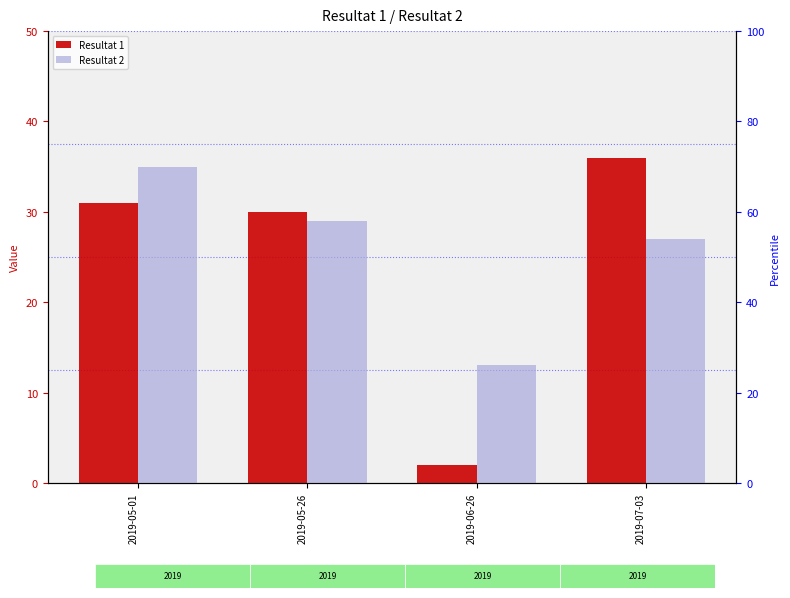

Rank the categories by Resultat 2 value from lowest to highest.

2019-06-26, 2019-07-03, 2019-05-26, 2019-05-01